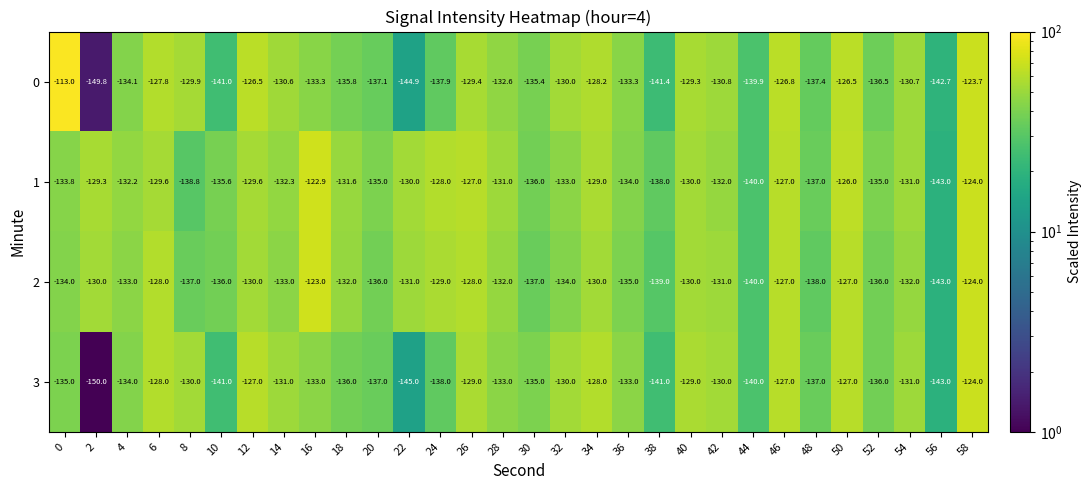

At 2, list the series in order from smallest to largest.

3, 0, 2, 1